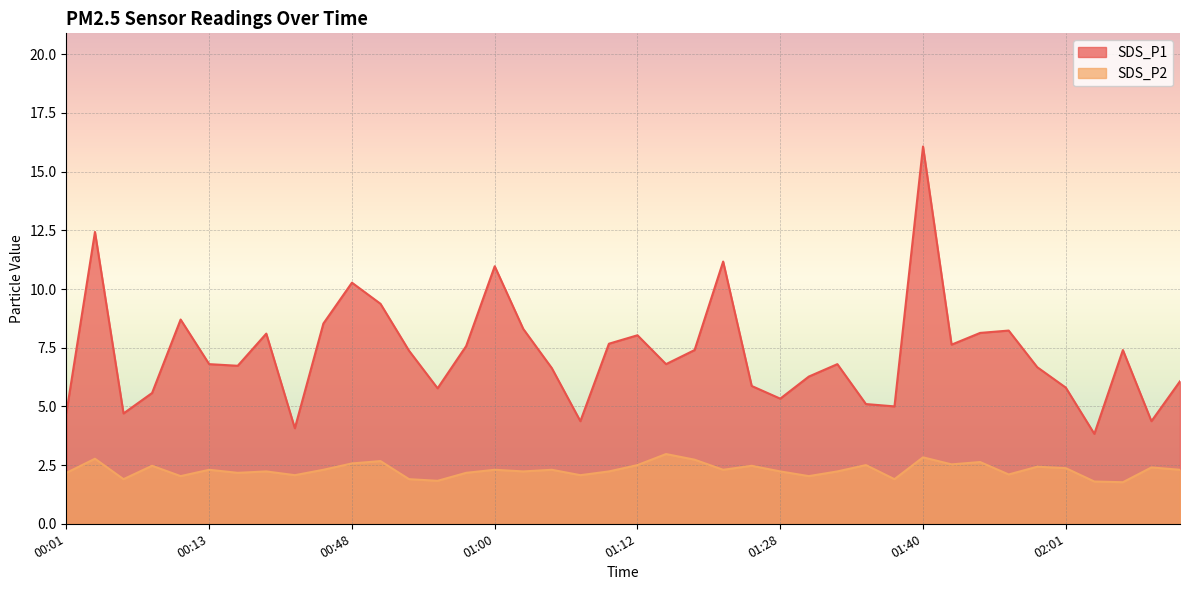

Which category has the lowest value across all series?

02:06